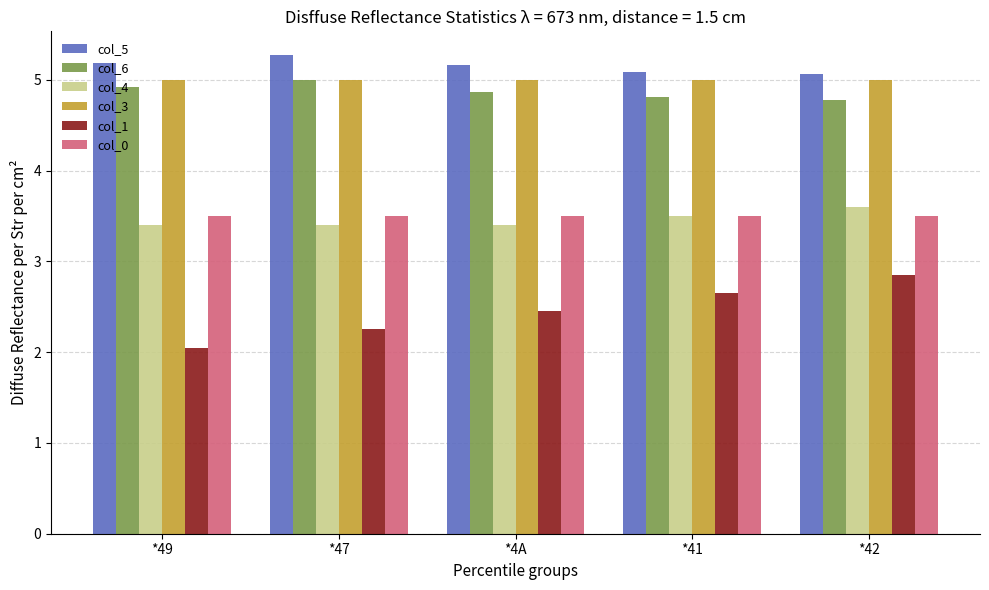

What is the sum of the col_1 values at *4A and *49?

4.5